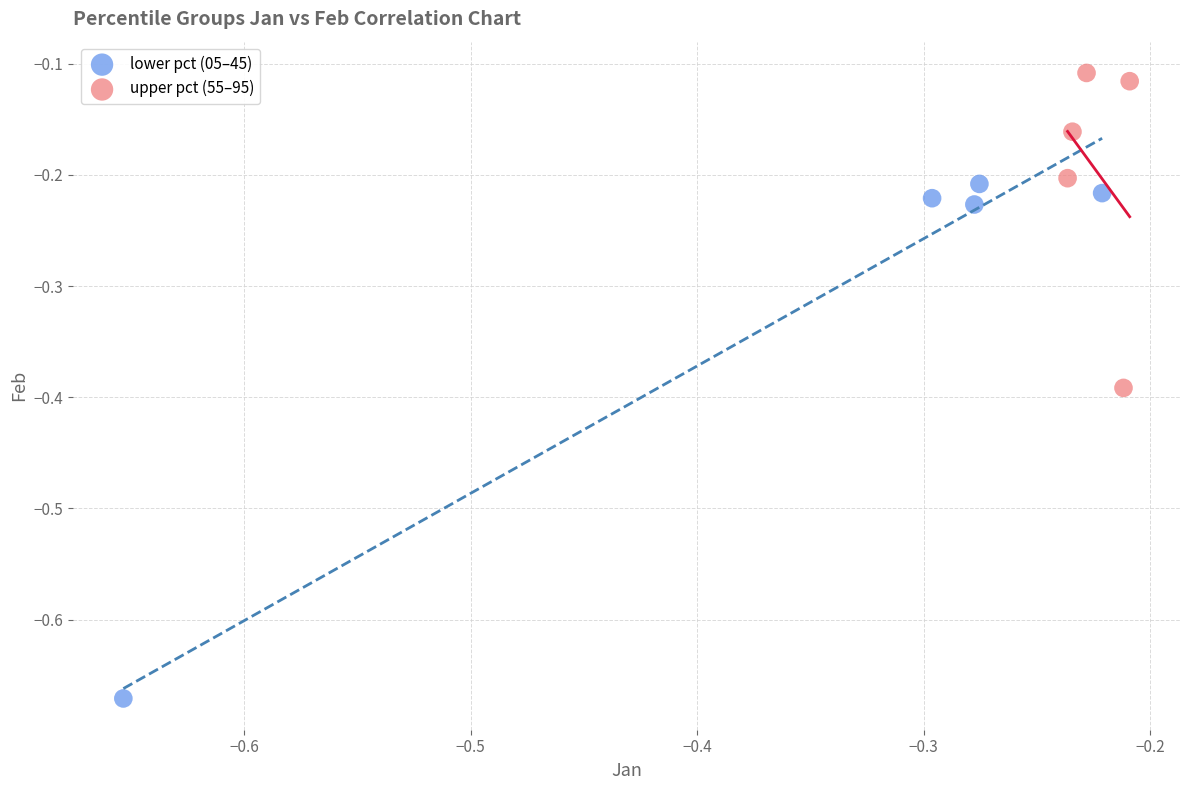

Which series reaches the maximum Y coordinate?

upper pct (55–95)